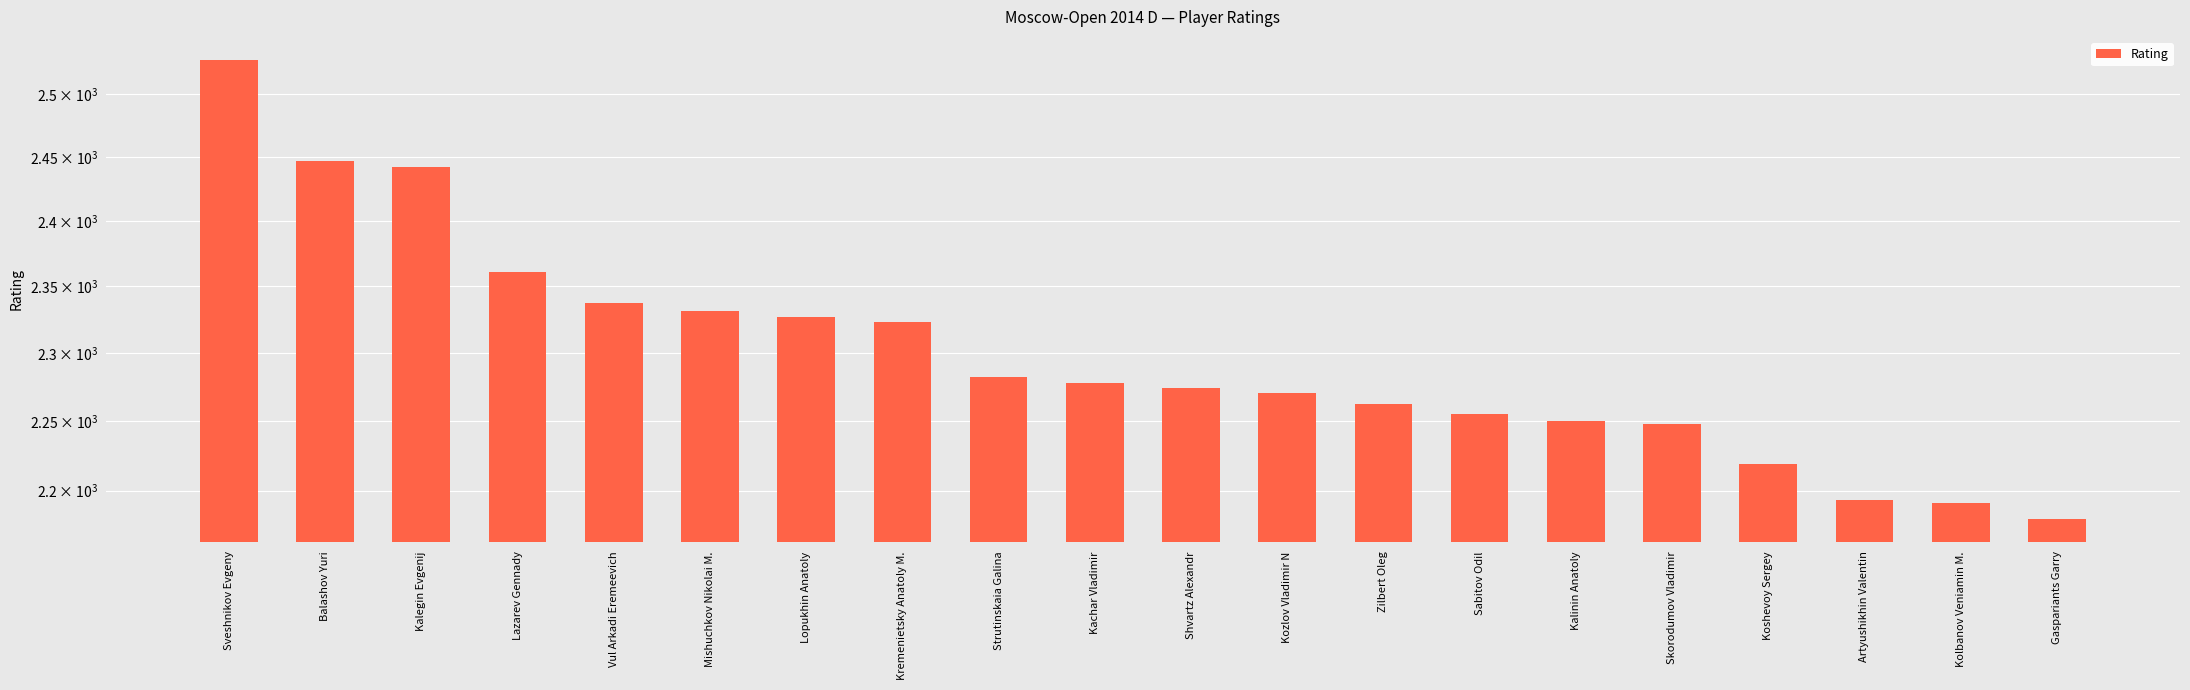

What is the label of the 11th bar from the right?

Kachar Vladimir